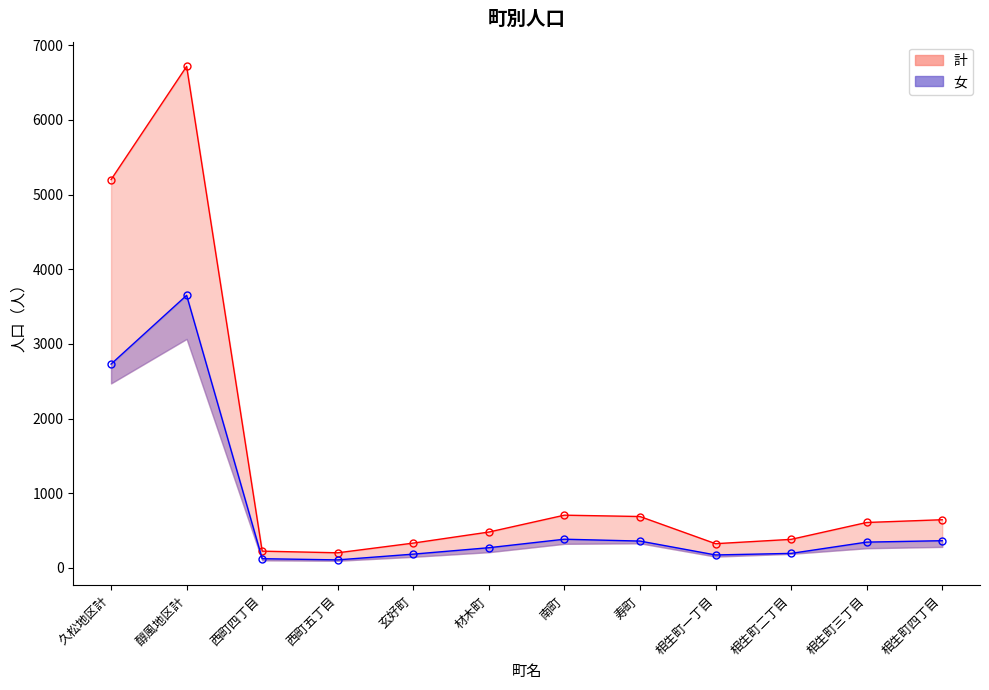

Where is the first local minimum for 女?

西町五丁目